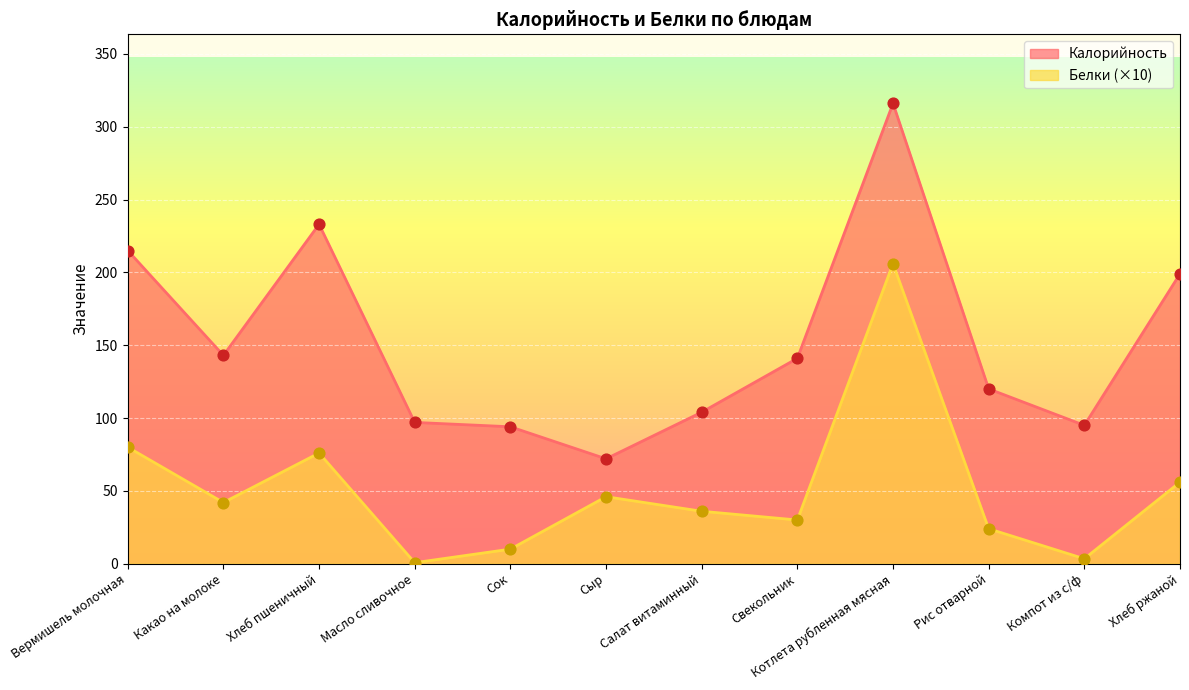

Which series reaches the maximum Y coordinate?

Калорийность